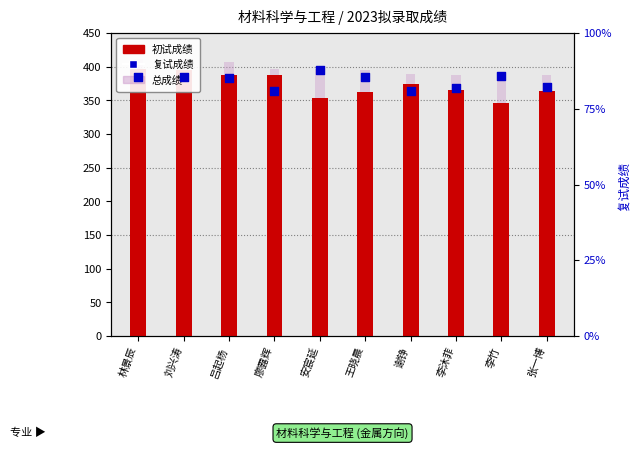

Which series reaches the minimum Y coordinate?

复试成绩